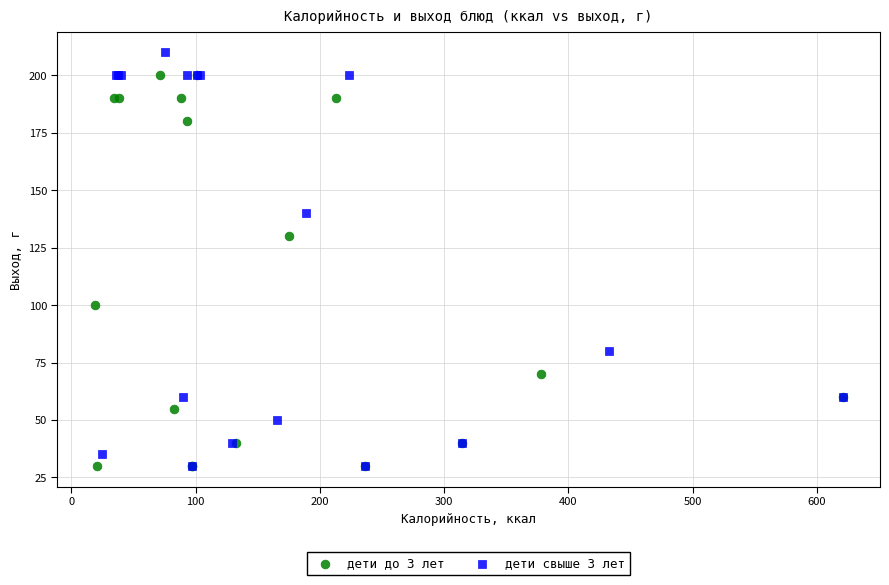

What are all the series names shown in the legend?

дети до 3 лет, дети свыше 3 лет